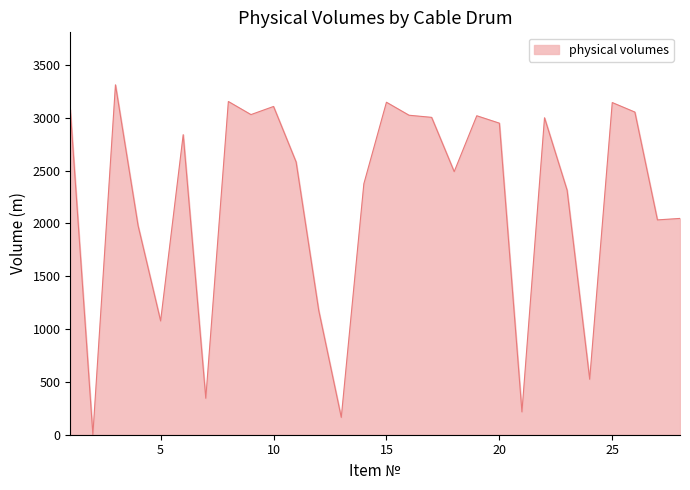

What is the maximum value shown in the chart?

3313